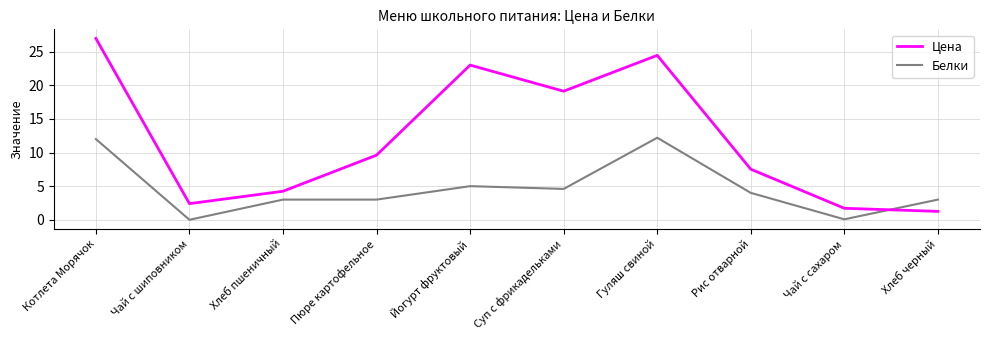

What position from the right is Рис отварной?

3